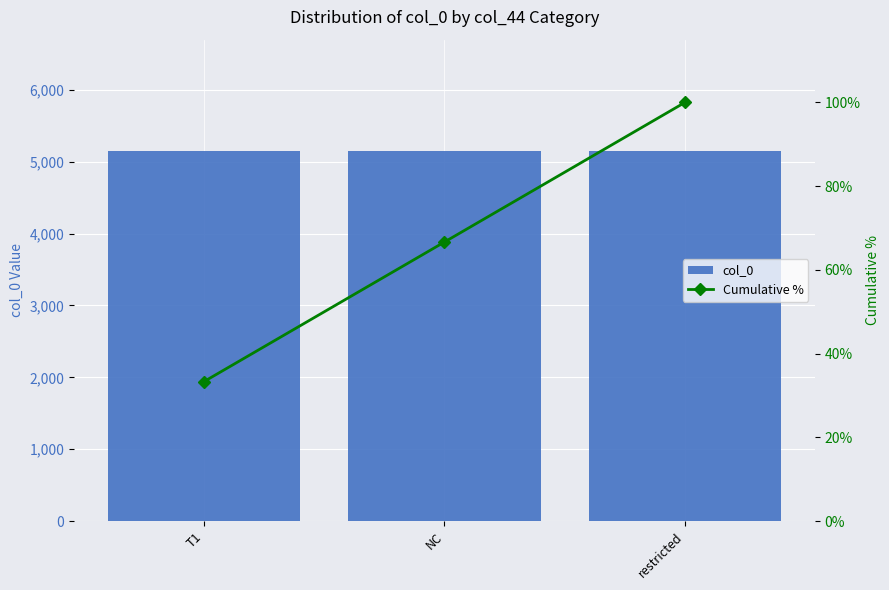

Does the chart contain any negative values?

No